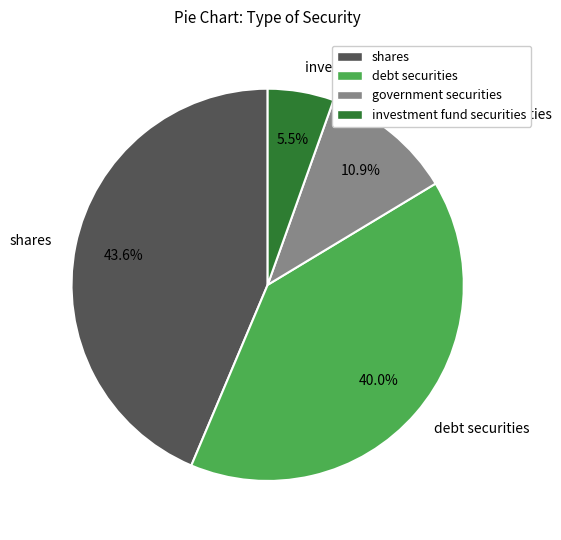

True or false: government securities accounts for 22% of the total.

False